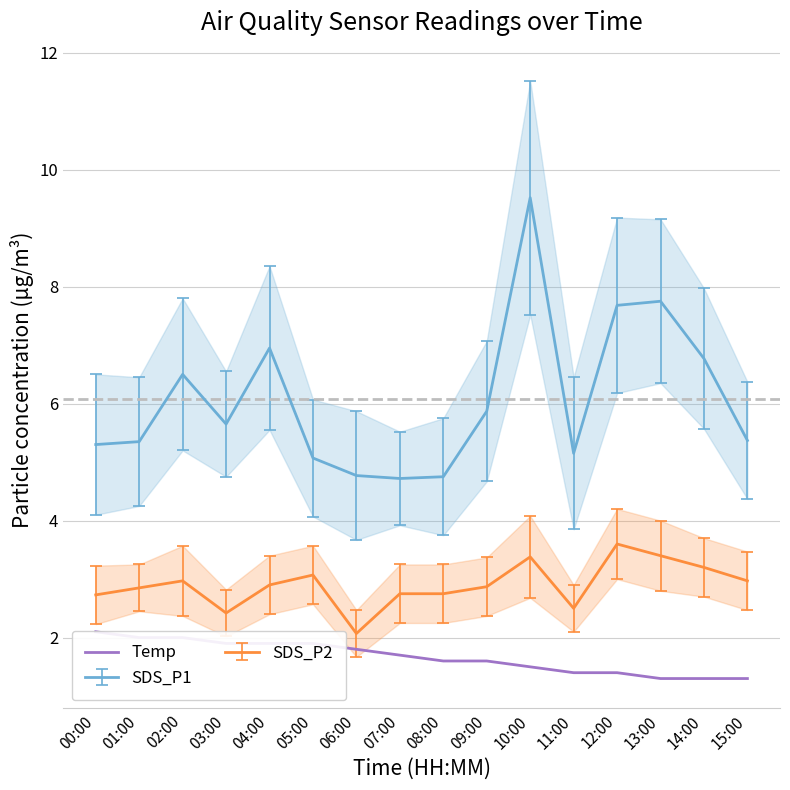

True or false: the data shows 1.6 at 08:00.

True